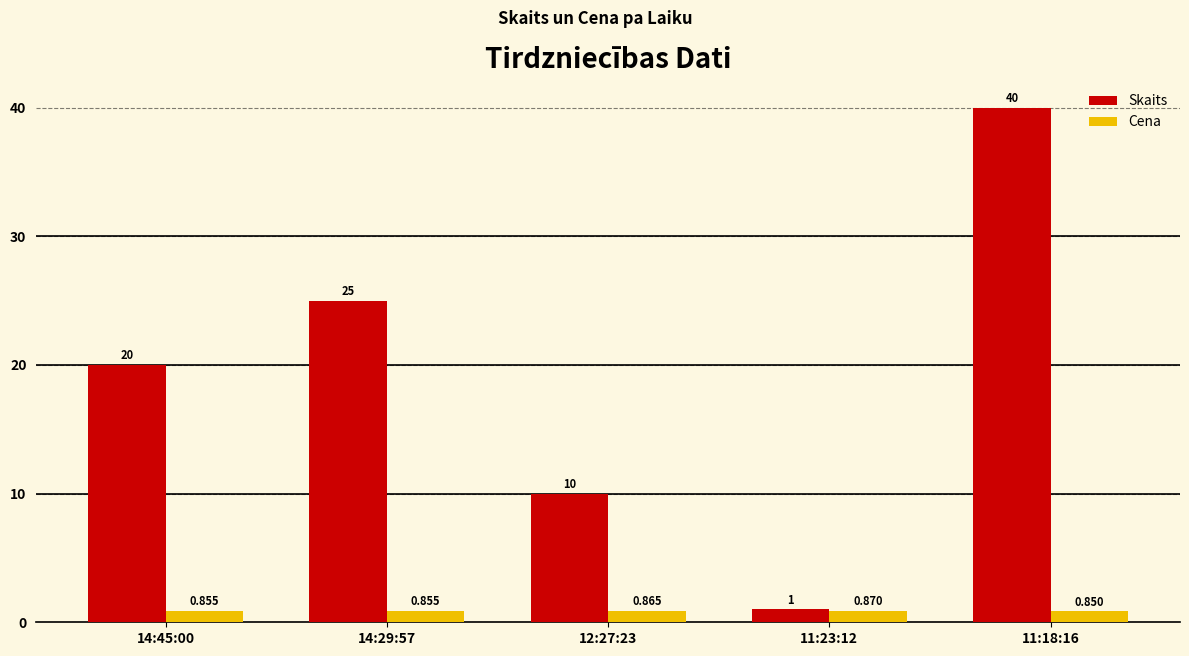

Which series has the widest spread of values?

Skaits